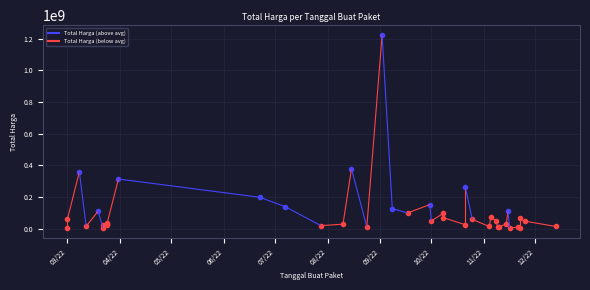

Which category has the lowest value across all series?

2022-03-22